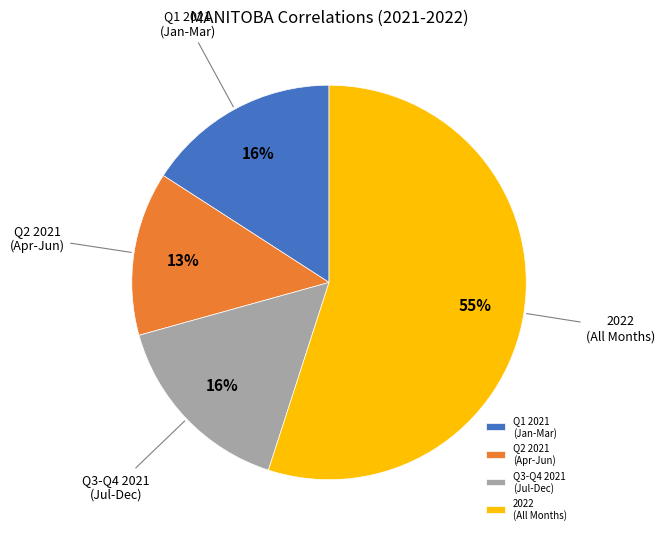

To the nearest percent, what is the difference between the largest and smallest slice percentages?

42%